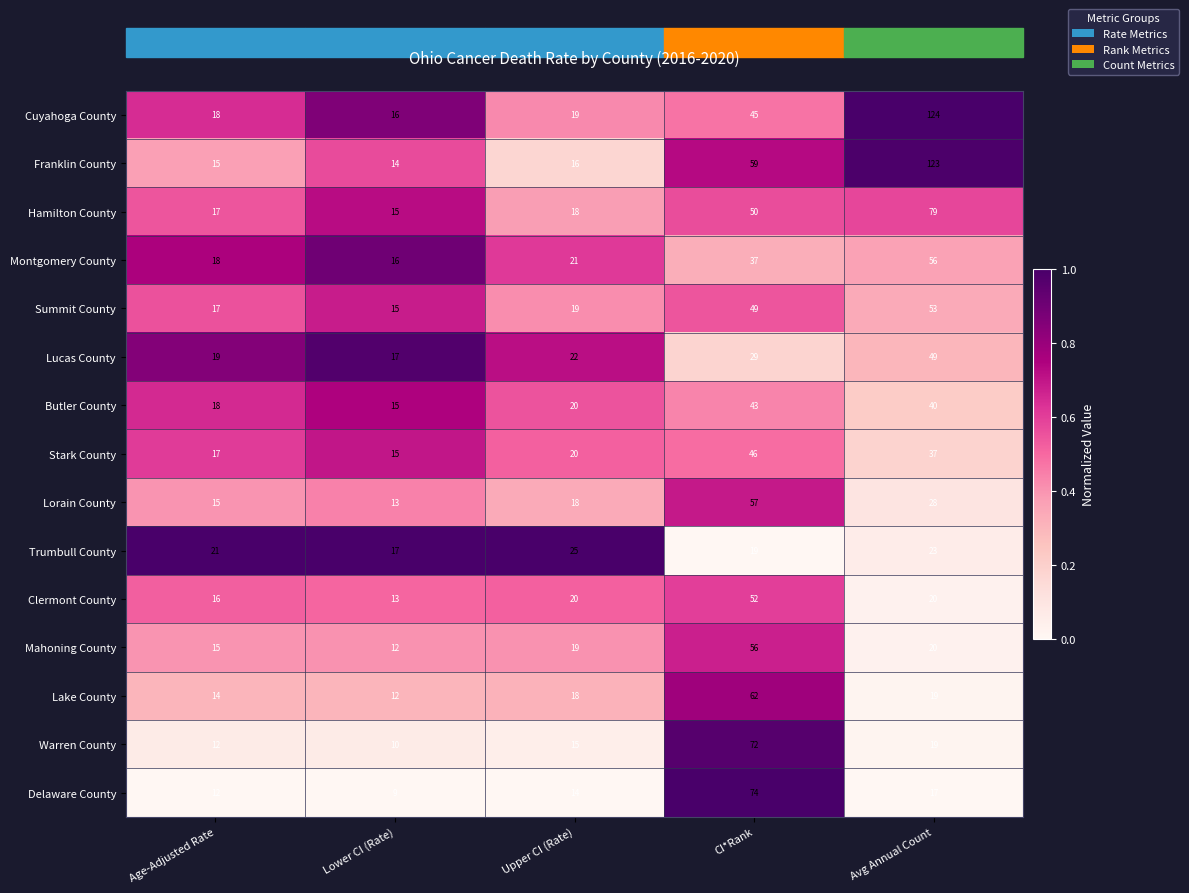

Which series has the largest total across all categories?

Franklin County